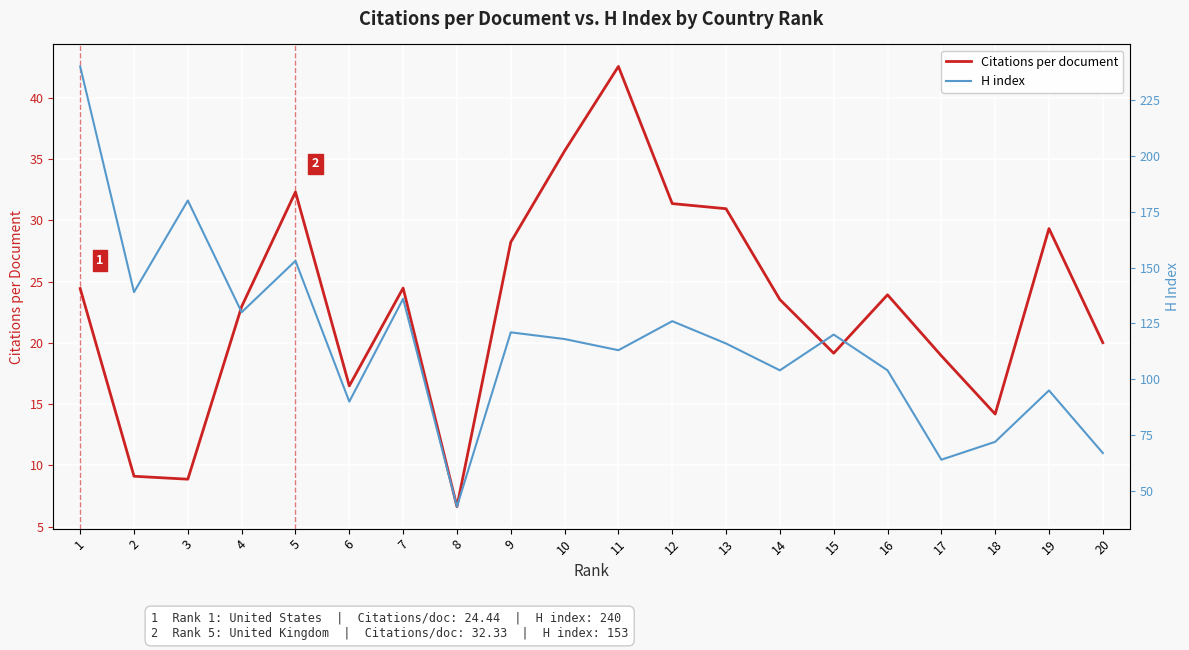

True or false: H index and Citations per document intersect in this chart.

False